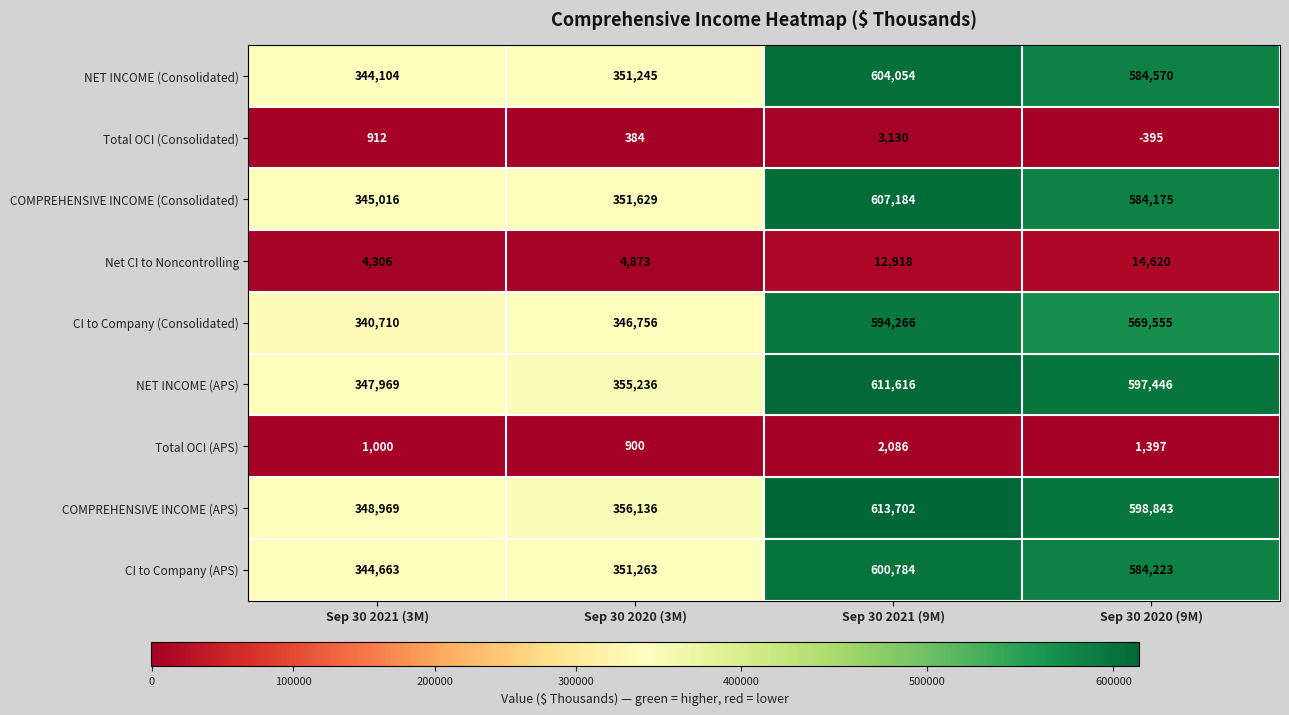

Which series changed the most between Sep 30 2021 (3M) and Sep 30 2020 (3M)?

NET INCOME (APS)